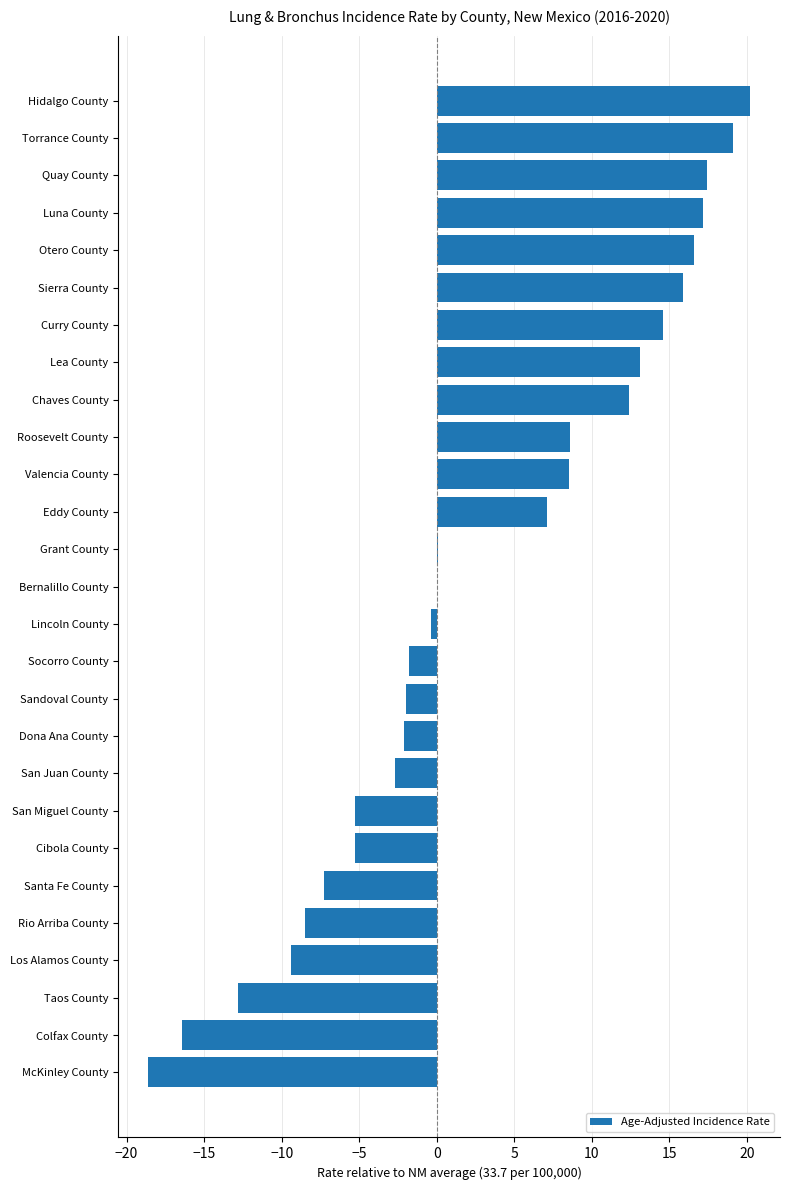

How many data points does each series have?

27